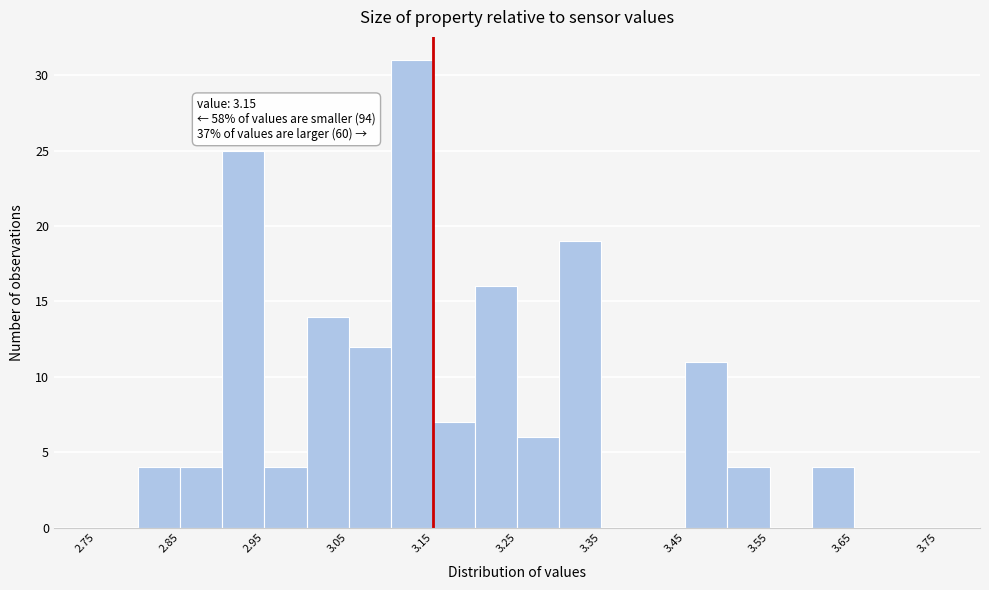

Over which range of the x-axis is the bar tallest?

3.10 to 3.15